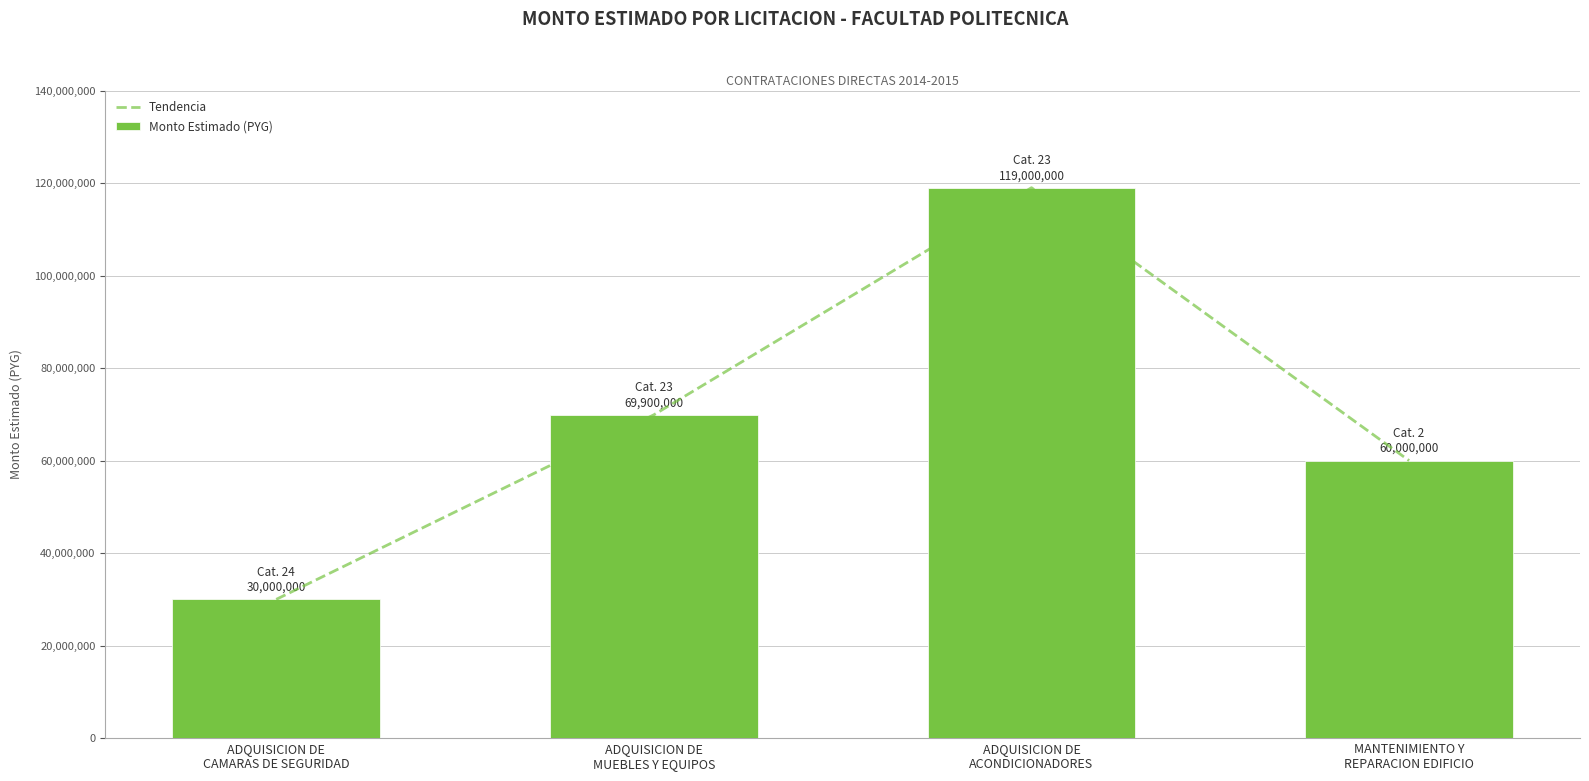

What is the maximum value for Monto Estimado (PYG)?

119000000